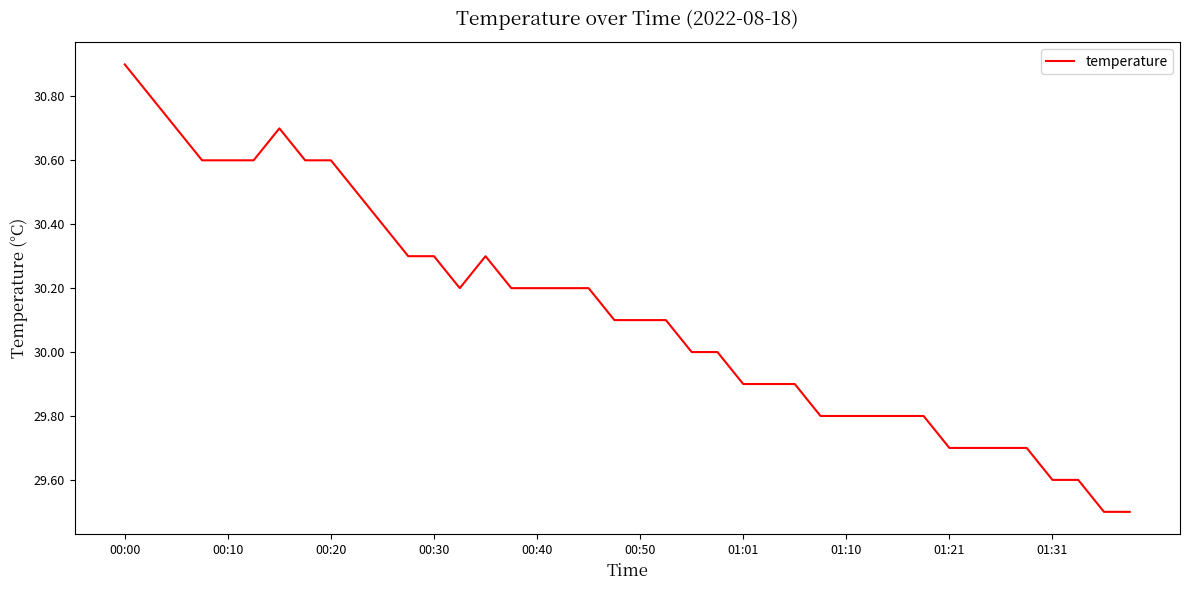

What is the smallest value displayed?

29.5